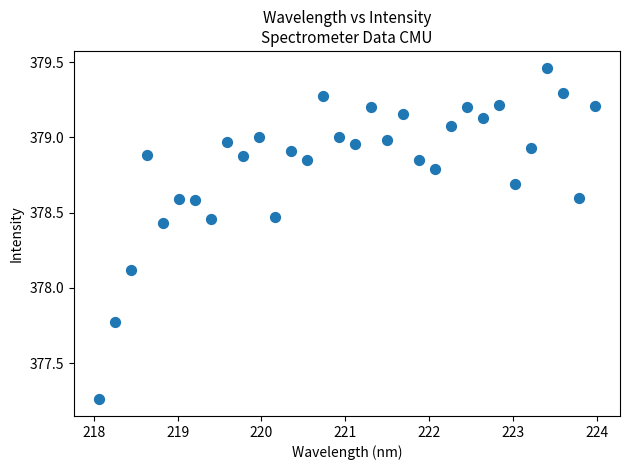

What Y value in the scatter plot is closest to 378?

378.1